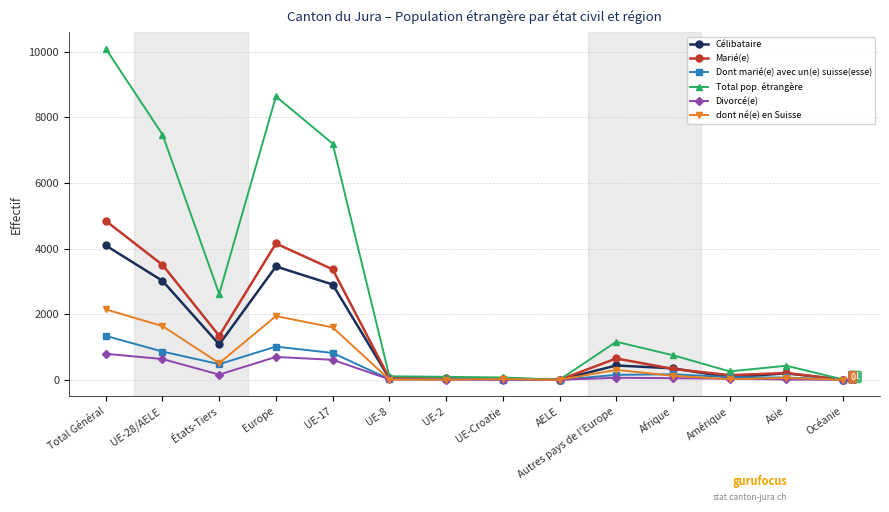

True or false: Célibataire has a value of 3 at AELE.

True